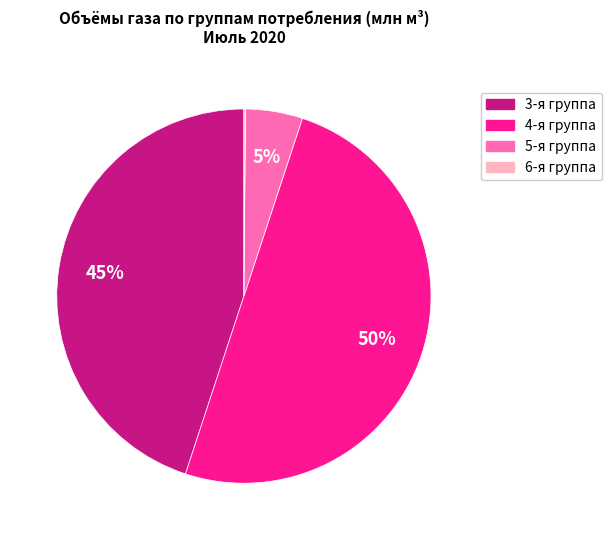

To the nearest percent, what is the average slice percentage?

25%